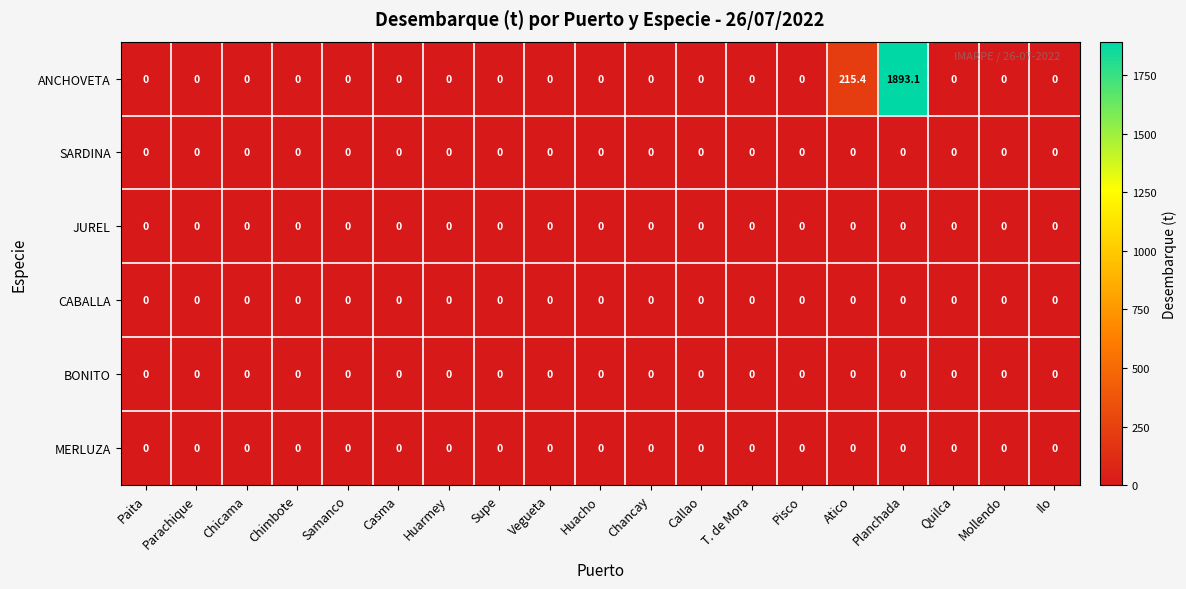

Which series has the largest range (max minus min)?

ANCHOVETA